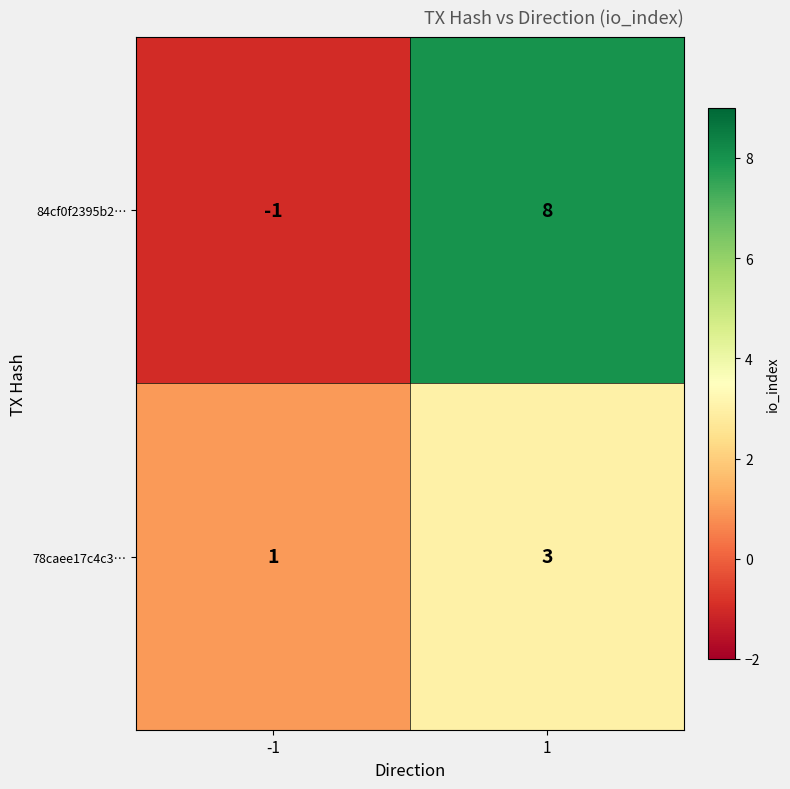

Reading left to right, what are all the values shown in this chart?

84cf0f2395b2…: -1	8
78caee17c4c3…: 1	3